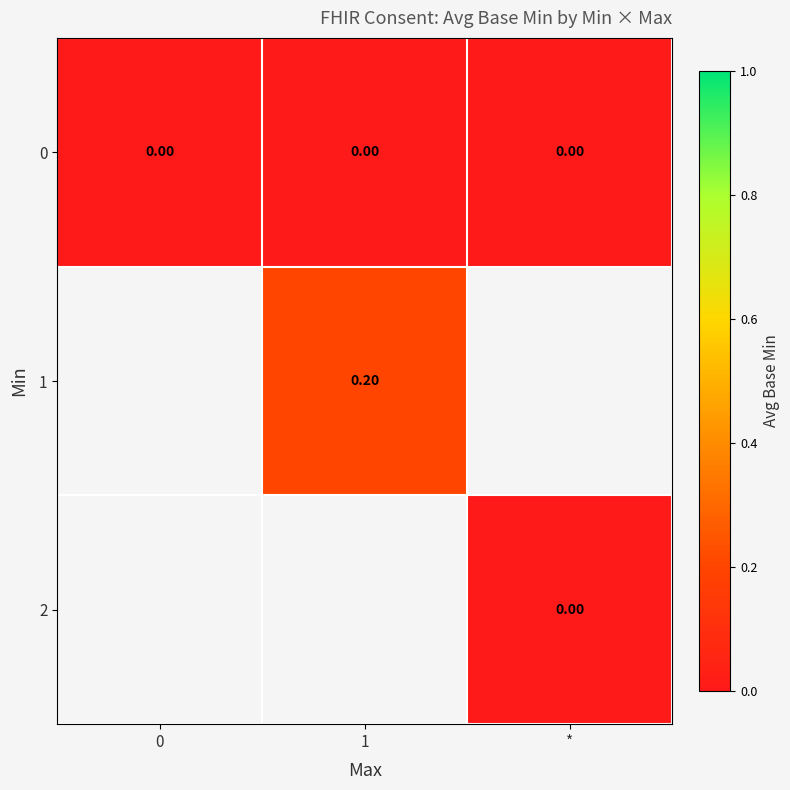

Is the value of 2 at 0 greater than the value of 0 at *?

No